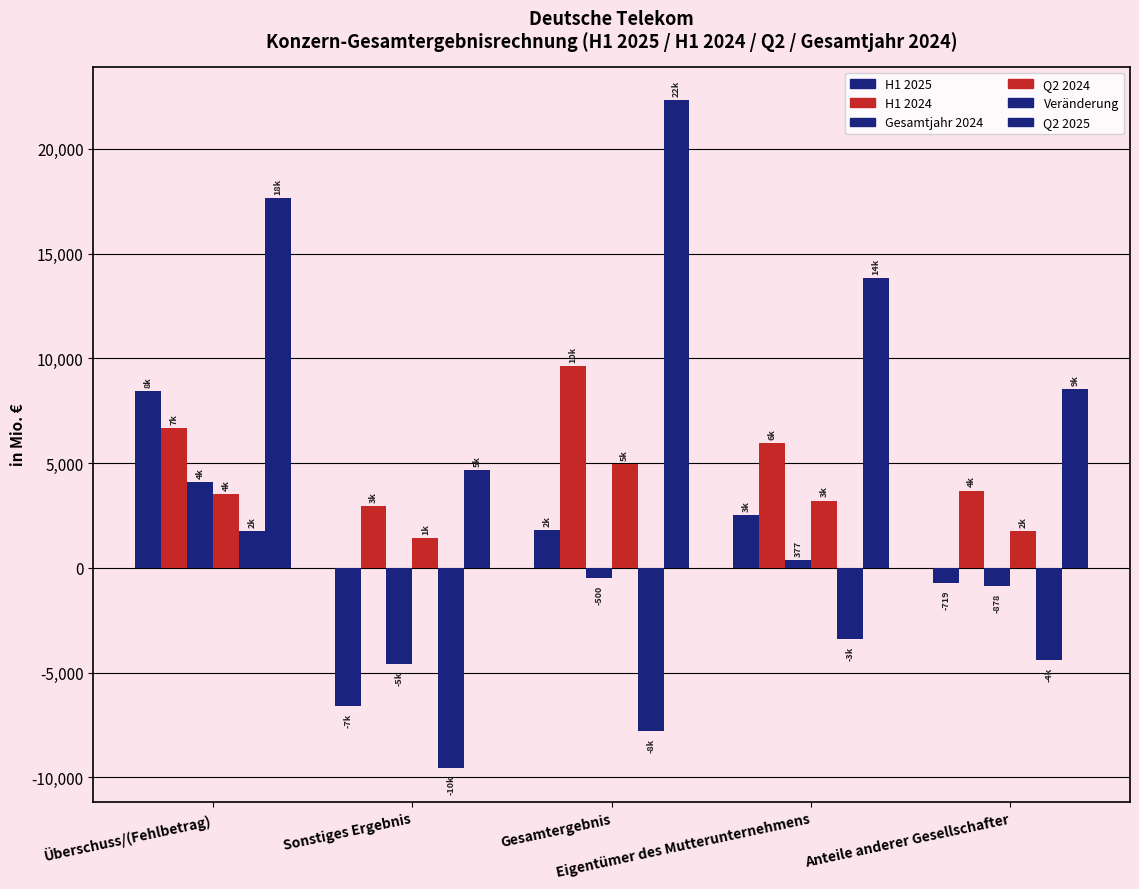

Count the number of categories in the chart.

5